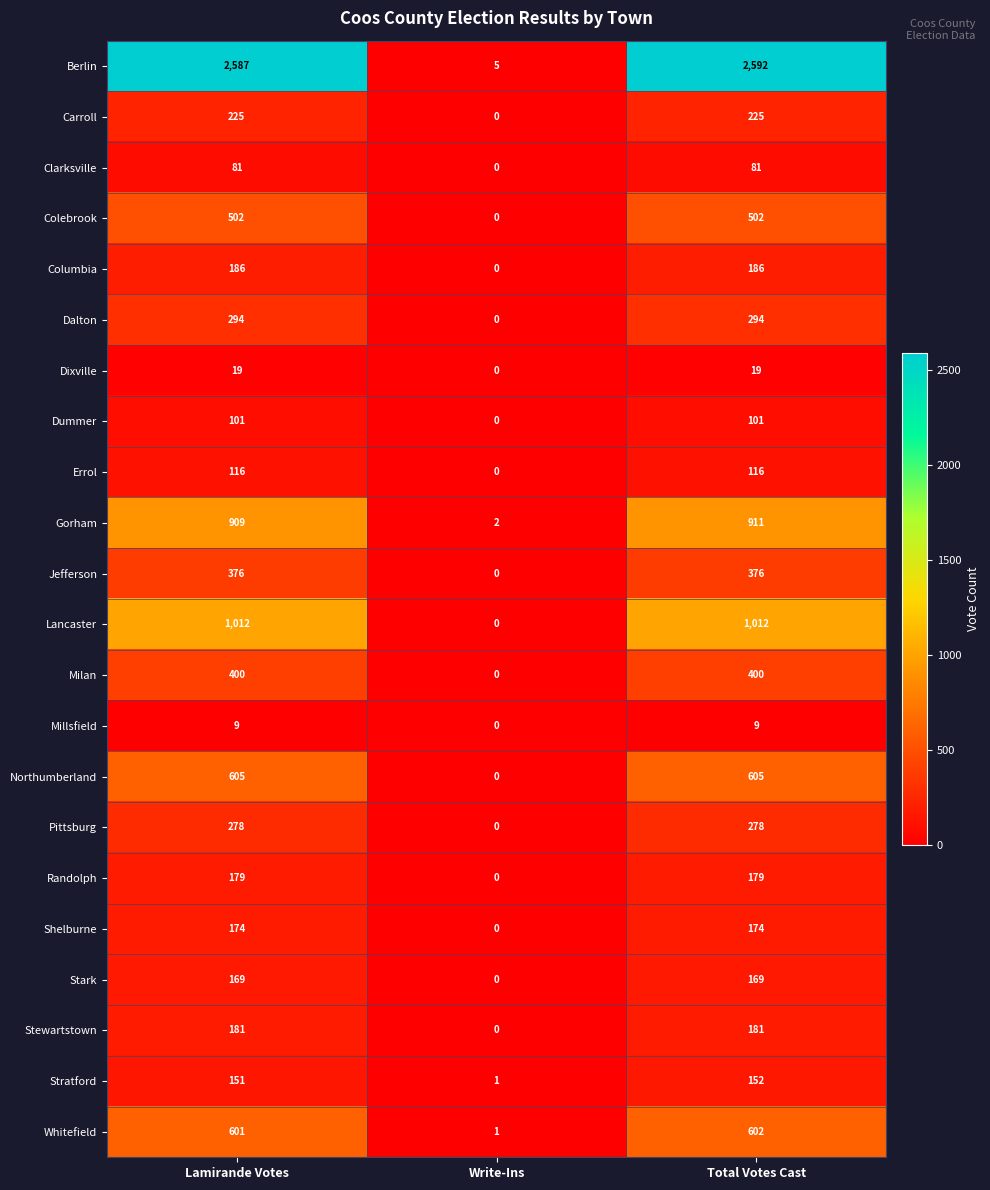

What is the difference between the highest and lowest values at Lamirande Votes?

2578